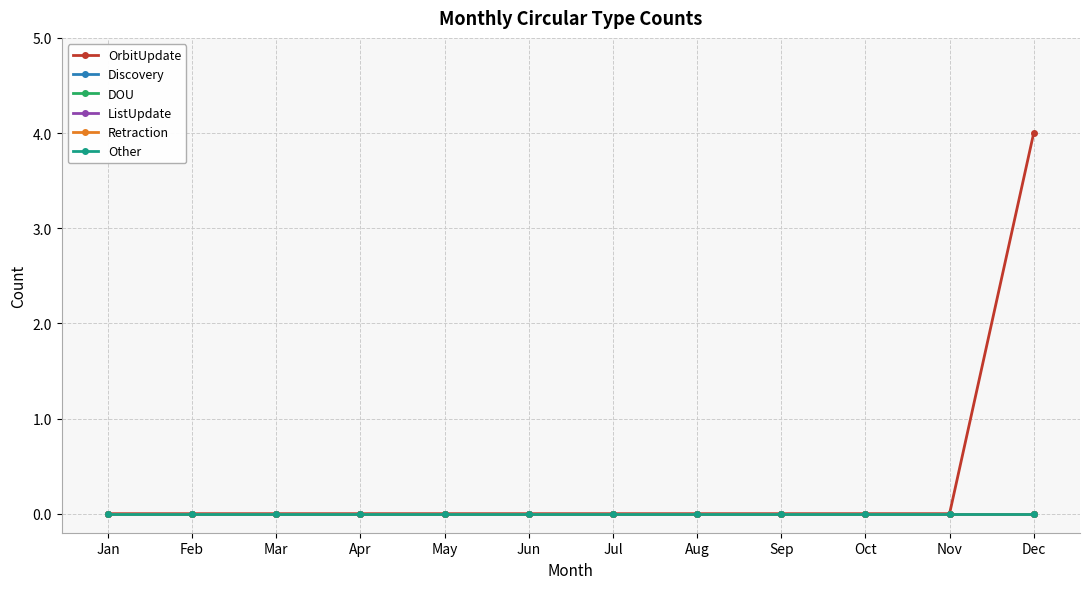

Does the chart have visible grid lines?

Yes